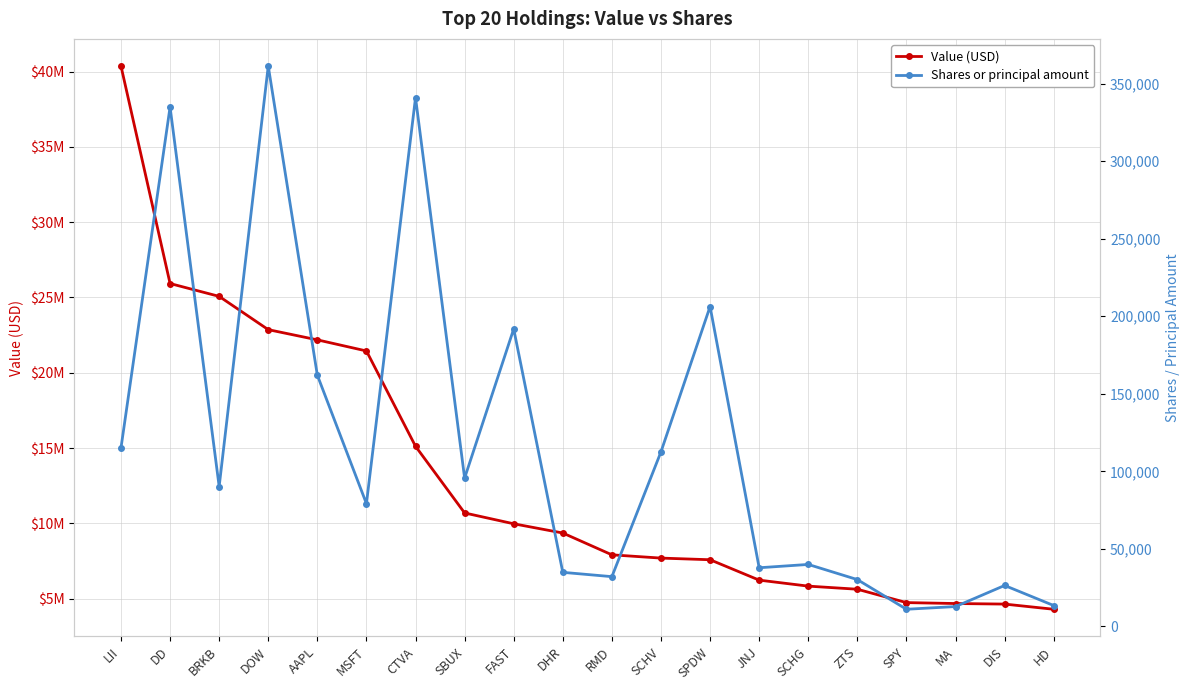

How many data points in Shares or principal amount are less than 90211?

10